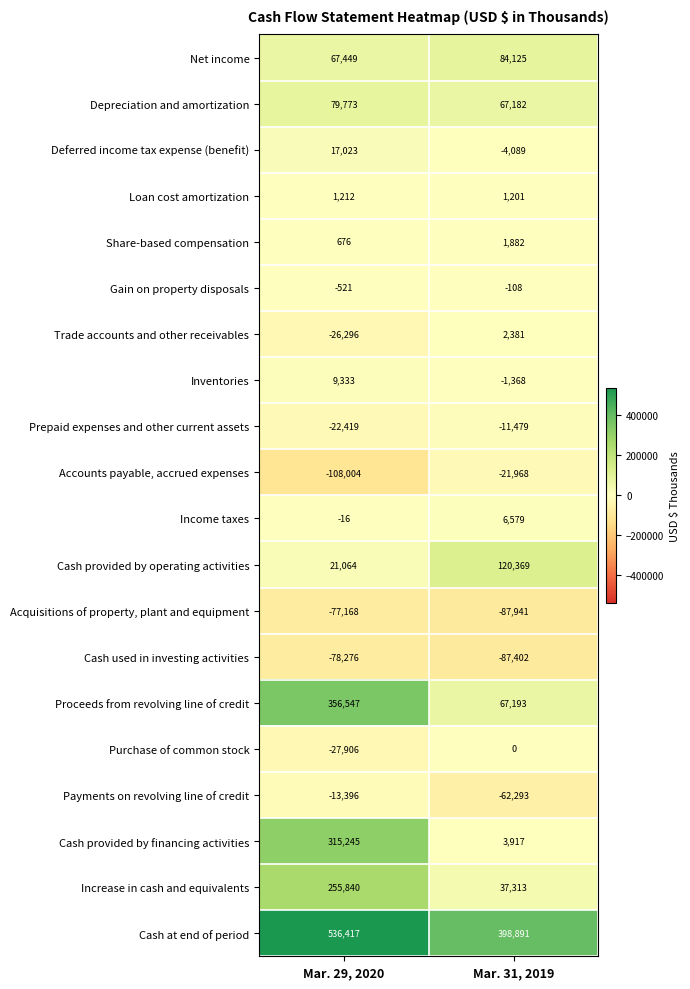

Which category has the lowest value in the Gain on property disposals series?

Mar. 29, 2020